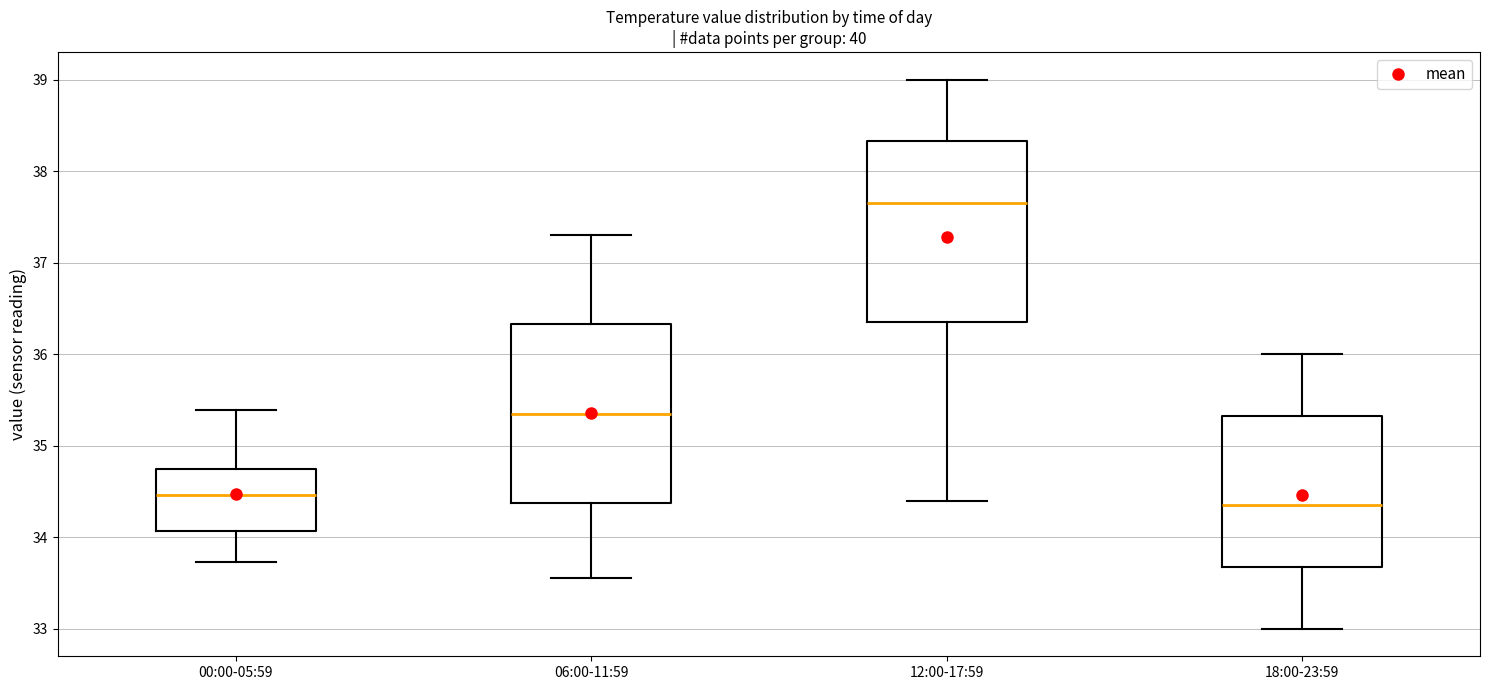

Where is the upper edge of the box for 00:00-05:59 on the y-axis? The values are not printed on the chart, so give them approximately, as read against the axis.

34.8